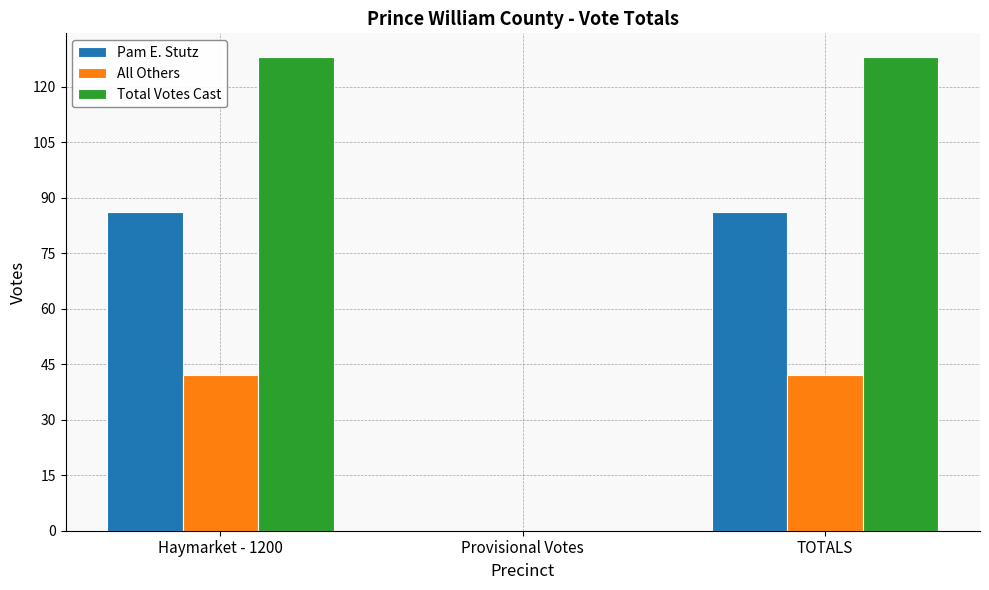

Which series changed the most between Provisional Votes and TOTALS?

Total Votes Cast